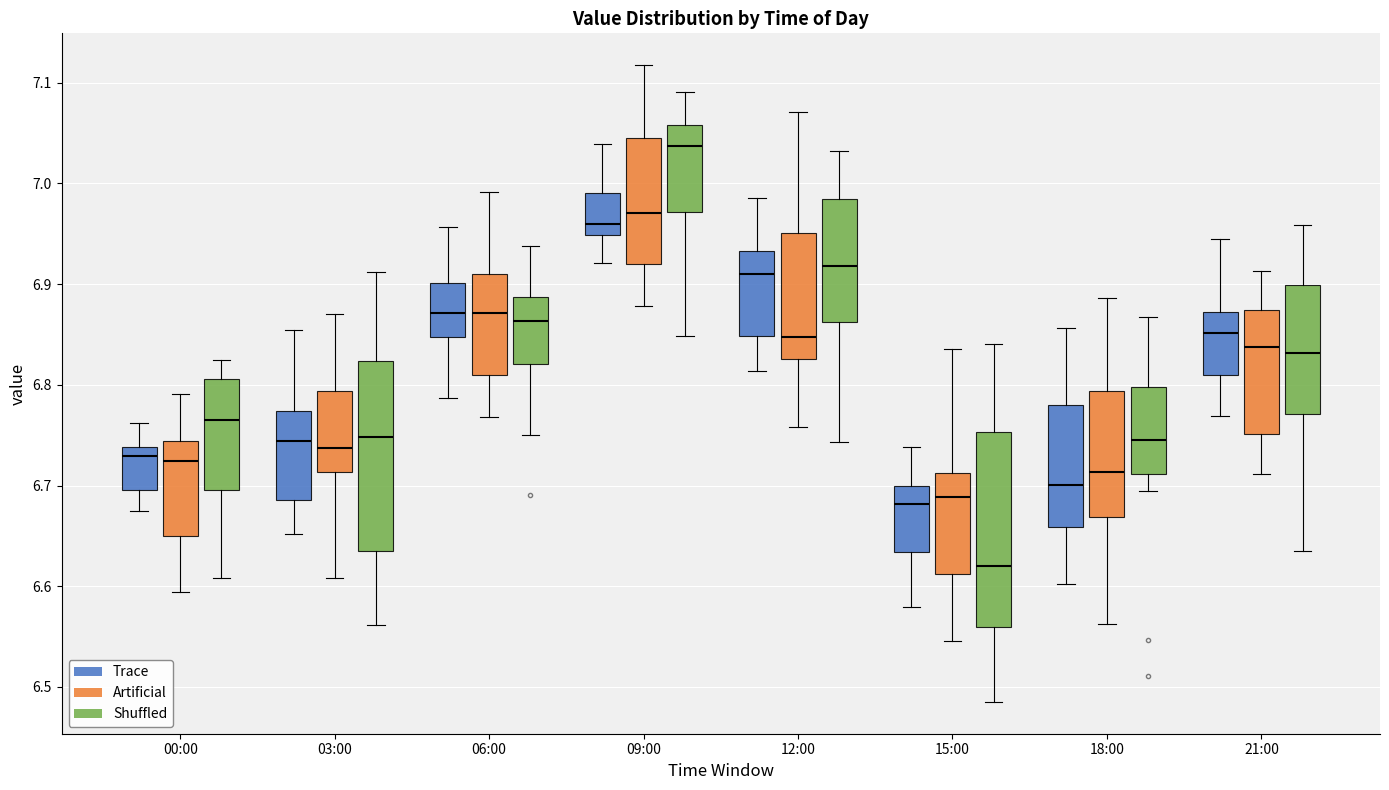

Reading left to right, read every box against the y-axis: the position of its median line, the range the box covers, and the ends of its whiskers. The values are not printed on the chart, so give them approximately, as read against the axis.

00:00 (Trace): median 6.73, box 6.70 to 6.74, whiskers 6.67 to 6.76
00:00 (Artificial): median 6.72, box 6.65 to 6.74, whiskers 6.59 to 6.79
00:00 (Shuffled): median 6.77, box 6.70 to 6.81, whiskers 6.61 to 6.83
03:00 (Trace): median 6.74, box 6.69 to 6.77, whiskers 6.65 to 6.85
03:00 (Artificial): median 6.74, box 6.71 to 6.79, whiskers 6.61 to 6.87
03:00 (Shuffled): median 6.75, box 6.64 to 6.82, whiskers 6.56 to 6.91
06:00 (Trace): median 6.87, box 6.85 to 6.90, whiskers 6.79 to 6.96
06:00 (Artificial): median 6.87, box 6.81 to 6.91, whiskers 6.77 to 6.99
06:00 (Shuffled): median 6.86, box 6.82 to 6.89, whiskers 6.75 to 6.94
09:00 (Trace): median 6.96, box 6.95 to 6.99, whiskers 6.92 to 7.04
09:00 (Artificial): median 6.97, box 6.92 to 7.05, whiskers 6.88 to 7.12
09:00 (Shuffled): median 7.04, box 6.97 to 7.06, whiskers 6.85 to 7.09
12:00 (Trace): median 6.91, box 6.85 to 6.93, whiskers 6.81 to 6.99
12:00 (Artificial): median 6.85, box 6.83 to 6.95, whiskers 6.76 to 7.07
12:00 (Shuffled): median 6.92, box 6.86 to 6.98, whiskers 6.74 to 7.03
15:00 (Trace): median 6.68, box 6.63 to 6.70, whiskers 6.58 to 6.74
15:00 (Artificial): median 6.69, box 6.61 to 6.71, whiskers 6.55 to 6.84
15:00 (Shuffled): median 6.62, box 6.56 to 6.75, whiskers 6.49 to 6.84
18:00 (Trace): median 6.70, box 6.66 to 6.78, whiskers 6.60 to 6.86
18:00 (Artificial): median 6.71, box 6.67 to 6.79, whiskers 6.56 to 6.89
18:00 (Shuffled): median 6.75, box 6.71 to 6.80, whiskers 6.69 to 6.87
21:00 (Trace): median 6.85, box 6.81 to 6.87, whiskers 6.77 to 6.95
21:00 (Artificial): median 6.84, box 6.75 to 6.87, whiskers 6.71 to 6.91
21:00 (Shuffled): median 6.83, box 6.77 to 6.90, whiskers 6.64 to 6.96